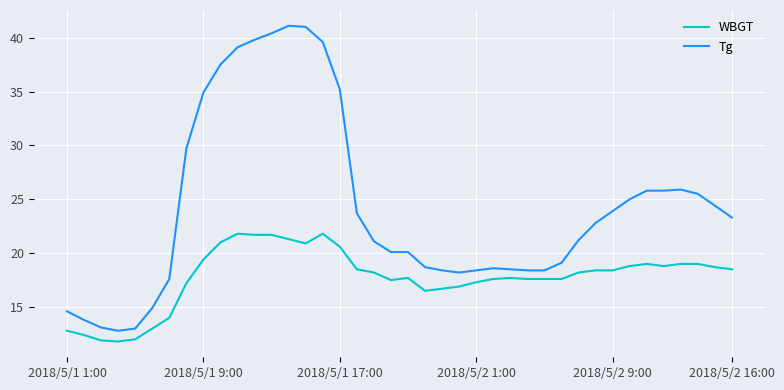

List the series in order of their overall mean, lowest first.

WBGT, Tg